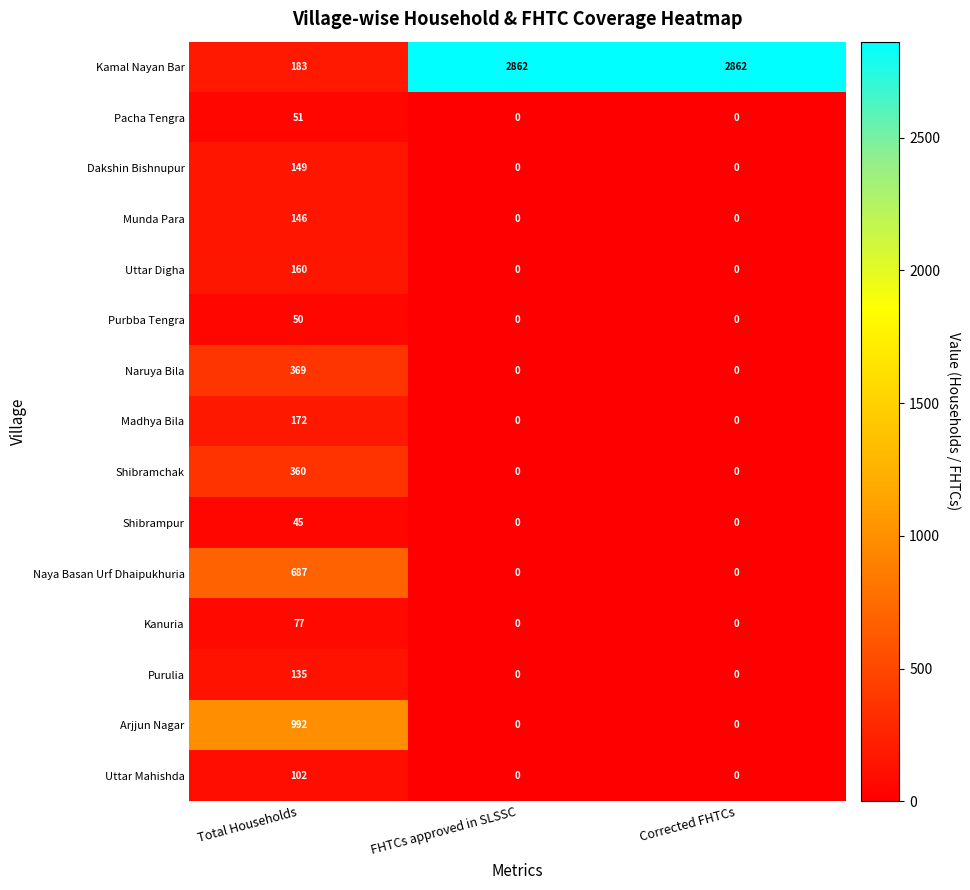

Is the value of Shibrampur at Total Households greater than the value of Munda Para at Corrected FHTCs?

Yes